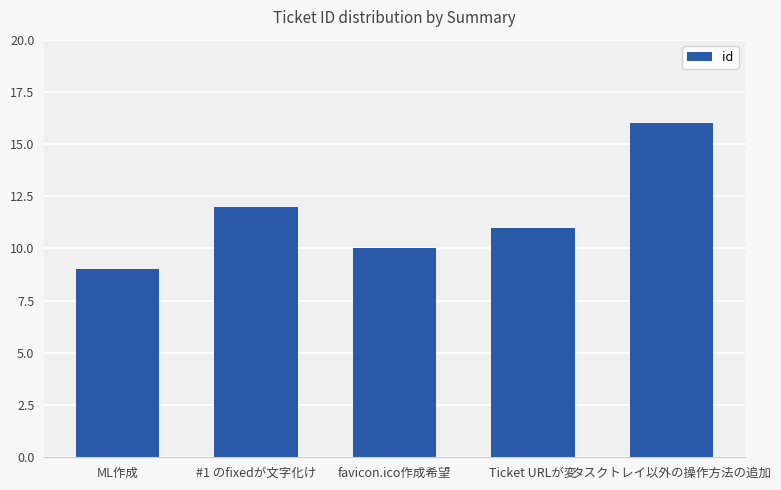

What is the sum of all values?

58